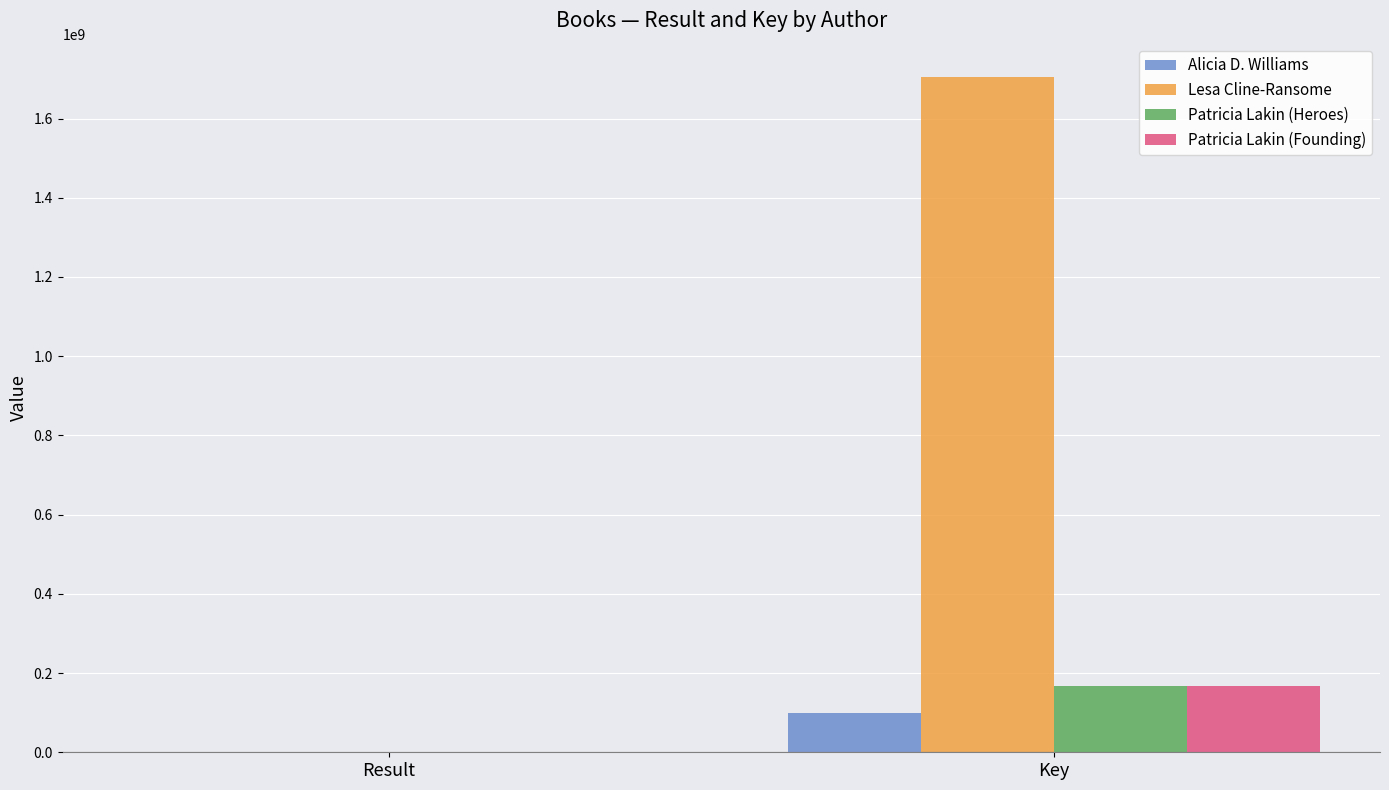

Reading left to right, transcribe all the data shown in this chart.

Alicia D. Williams: 1	100353841
Lesa Cline-Ransome: 2	1703875389
Patricia Lakin (Heroes): 3	168023667
Patricia Lakin (Founding): 4	168023245